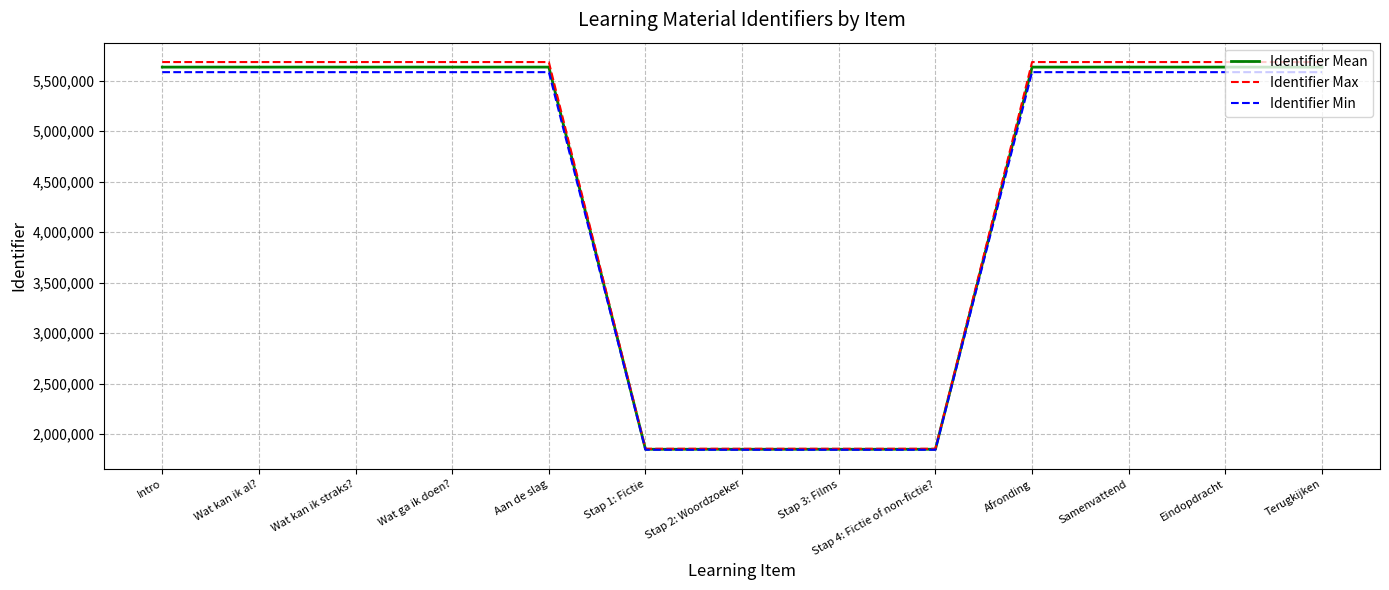

What is the difference between the Identifier Mean values at Stap 3: Films and Terugkijken?

3783510